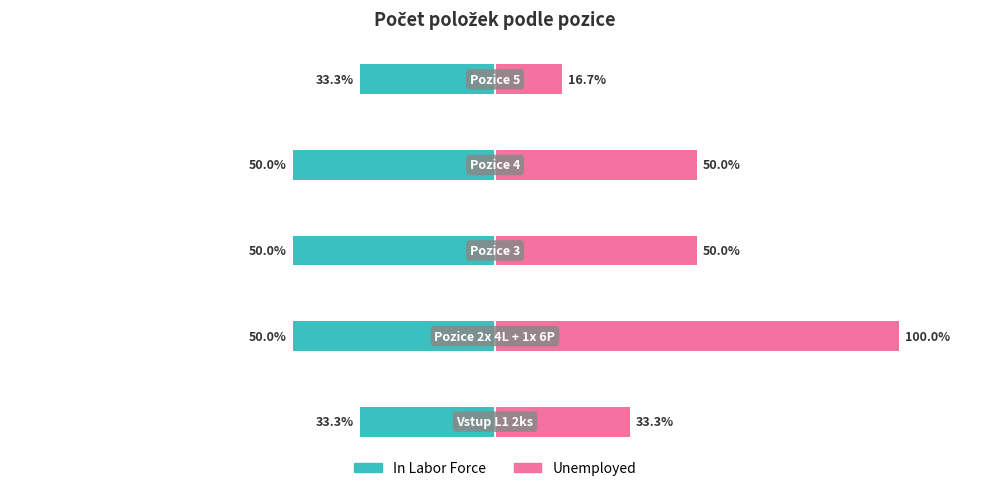

Reading right to left, list all the values displayed in this chart.

In Labor Force: -33.3	-50.0	-50.0	-50.0	-33.3
Unemployed: 16.7	50.0	50.0	100.0	33.3